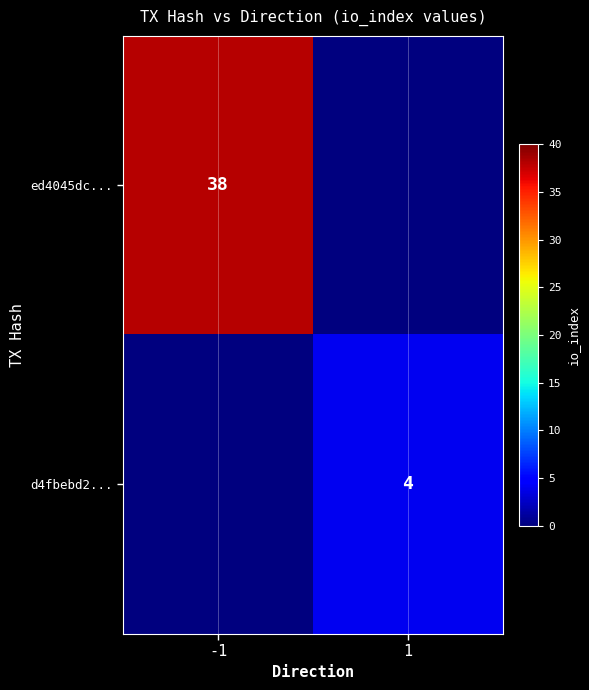

Is it true that d4fbebd2... equals 5 at 1?

False